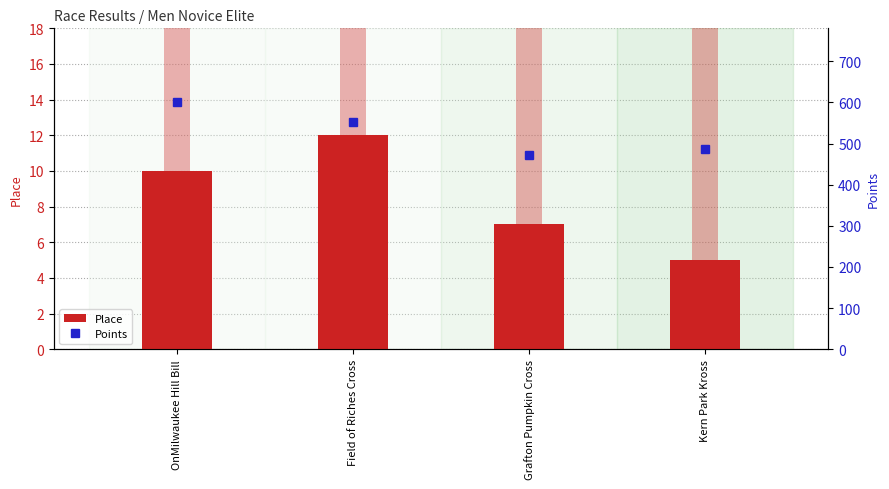

At how many categories does at least one series exceed 469?

4